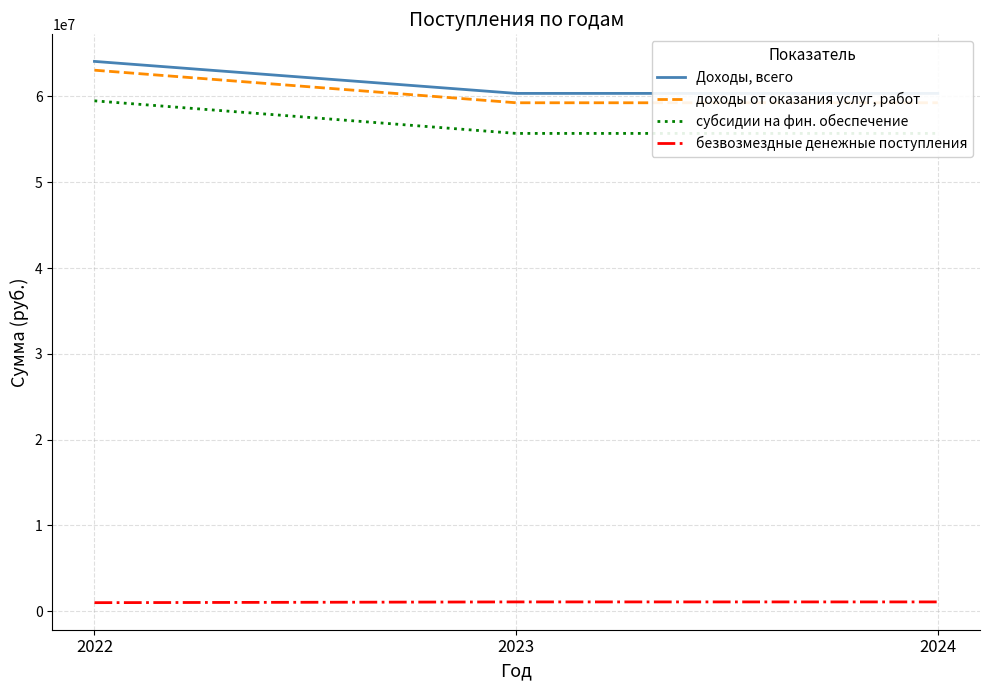

What is the highest value of the доходы от оказания услуг, работ series?

63065882.0